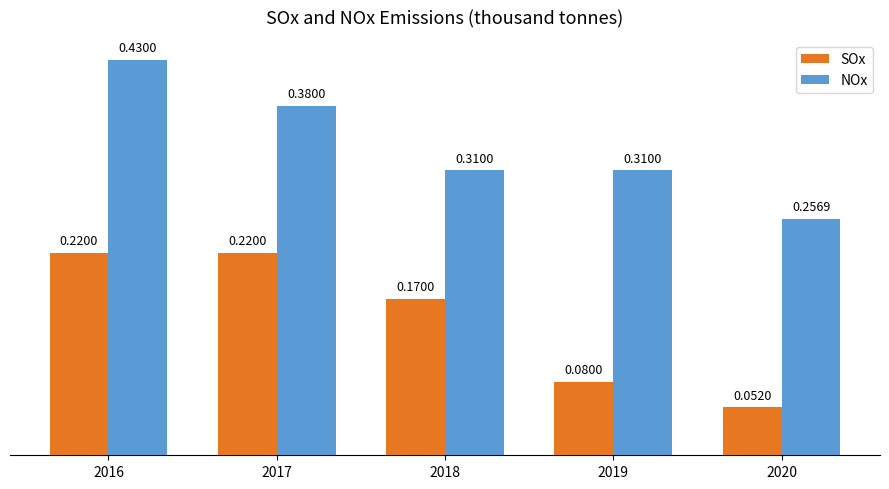

What are all the series names shown in the legend?

SOx, NOx